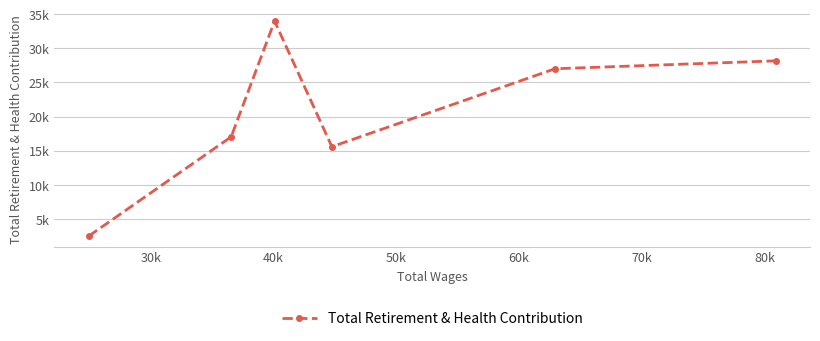

What is the maximum value shown in the chart?

33999